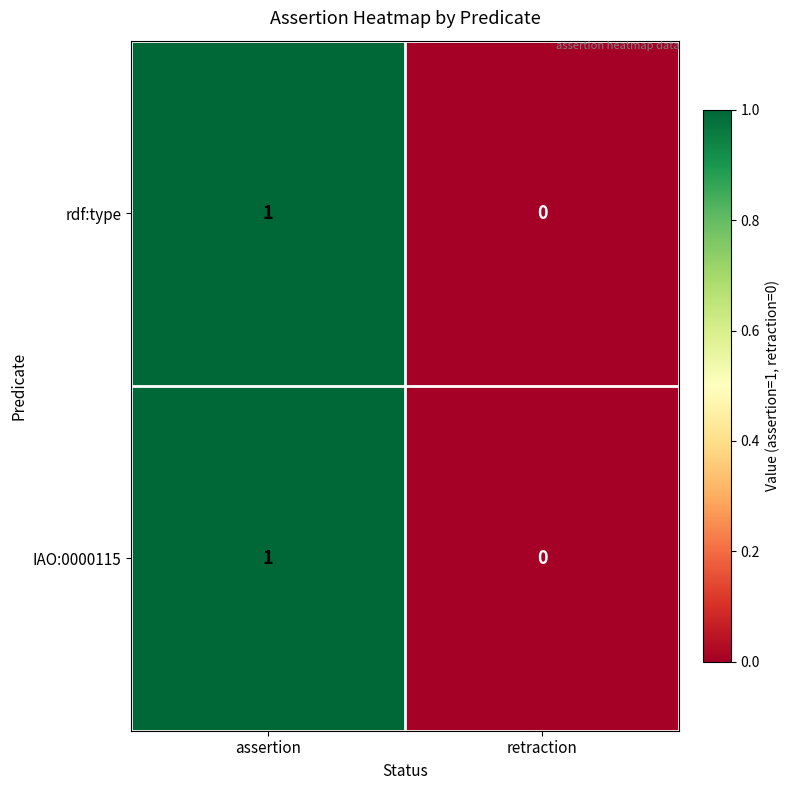

True or false: IAO:0000115 has a value of -1 at retraction.

False